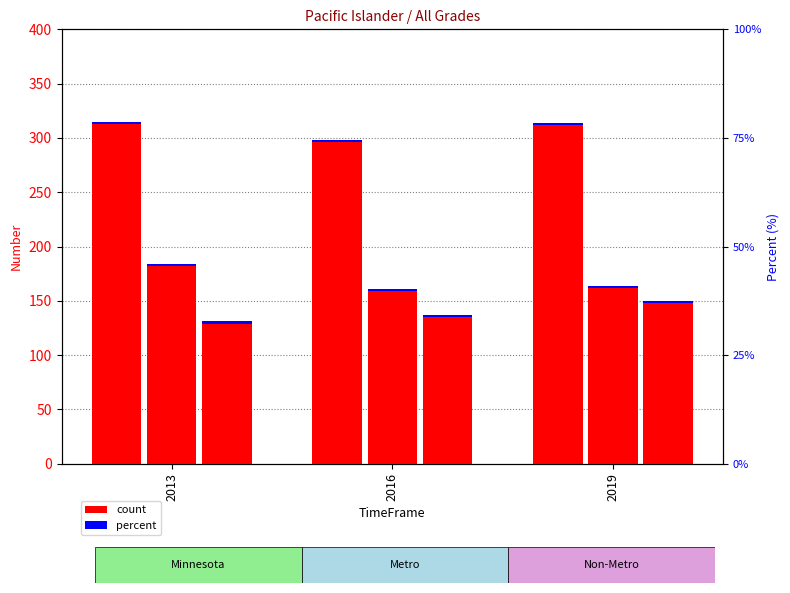

What is the average value of the Non-Metro count series?

139